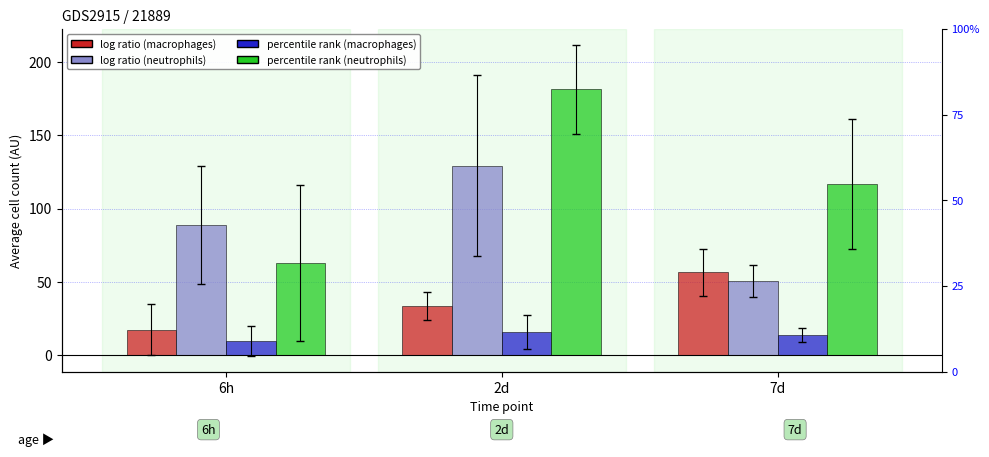

What is the difference between the highest and lowest values at 7d?

103.3